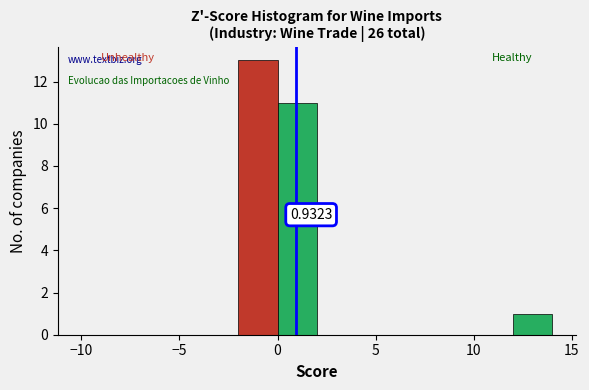

Over which range of the x-axis is the bar tallest?

-2 to 0